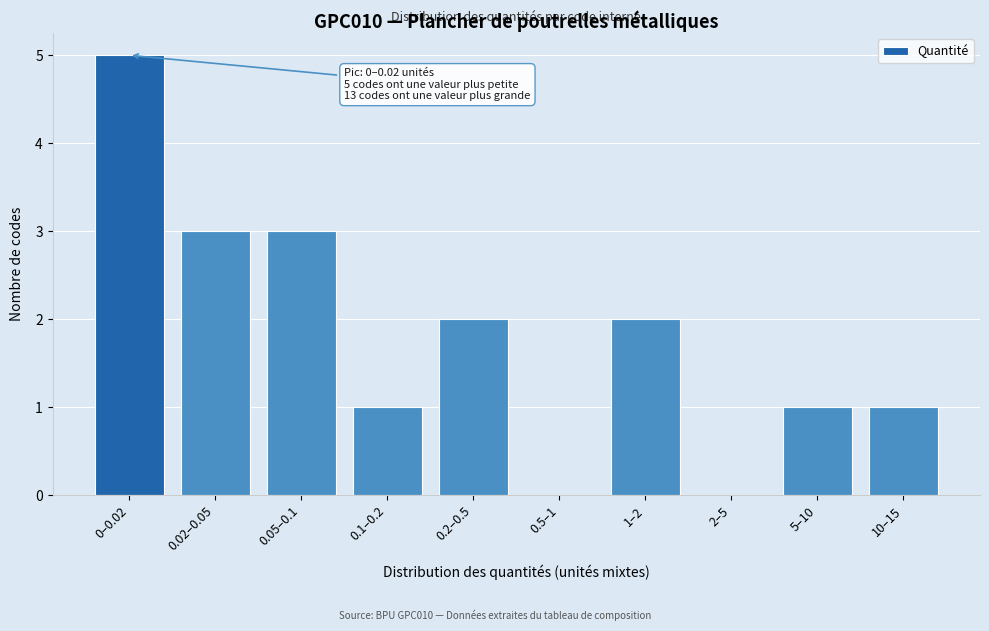

Reading left to right, list all the values displayed in this chart.

0–0.02=5	0.02–0.05=3	0.05–0.1=3	0.1–0.2=1	0.2–0.5=2	0.5–1=0	1–2=2	2–5=0	5–10=1	10–15=1